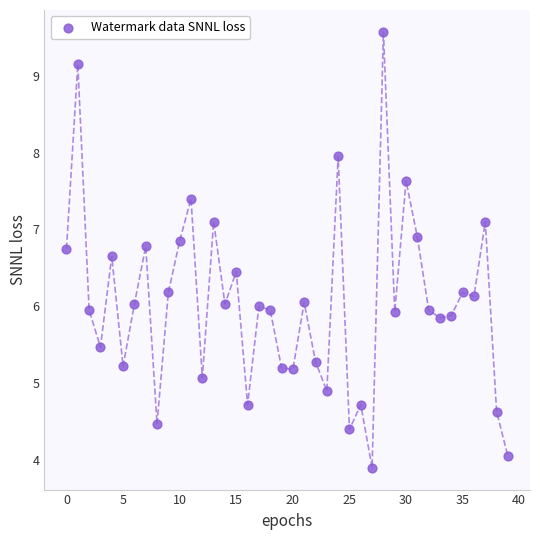

What is the range of Y values (max minus min)?

5.7